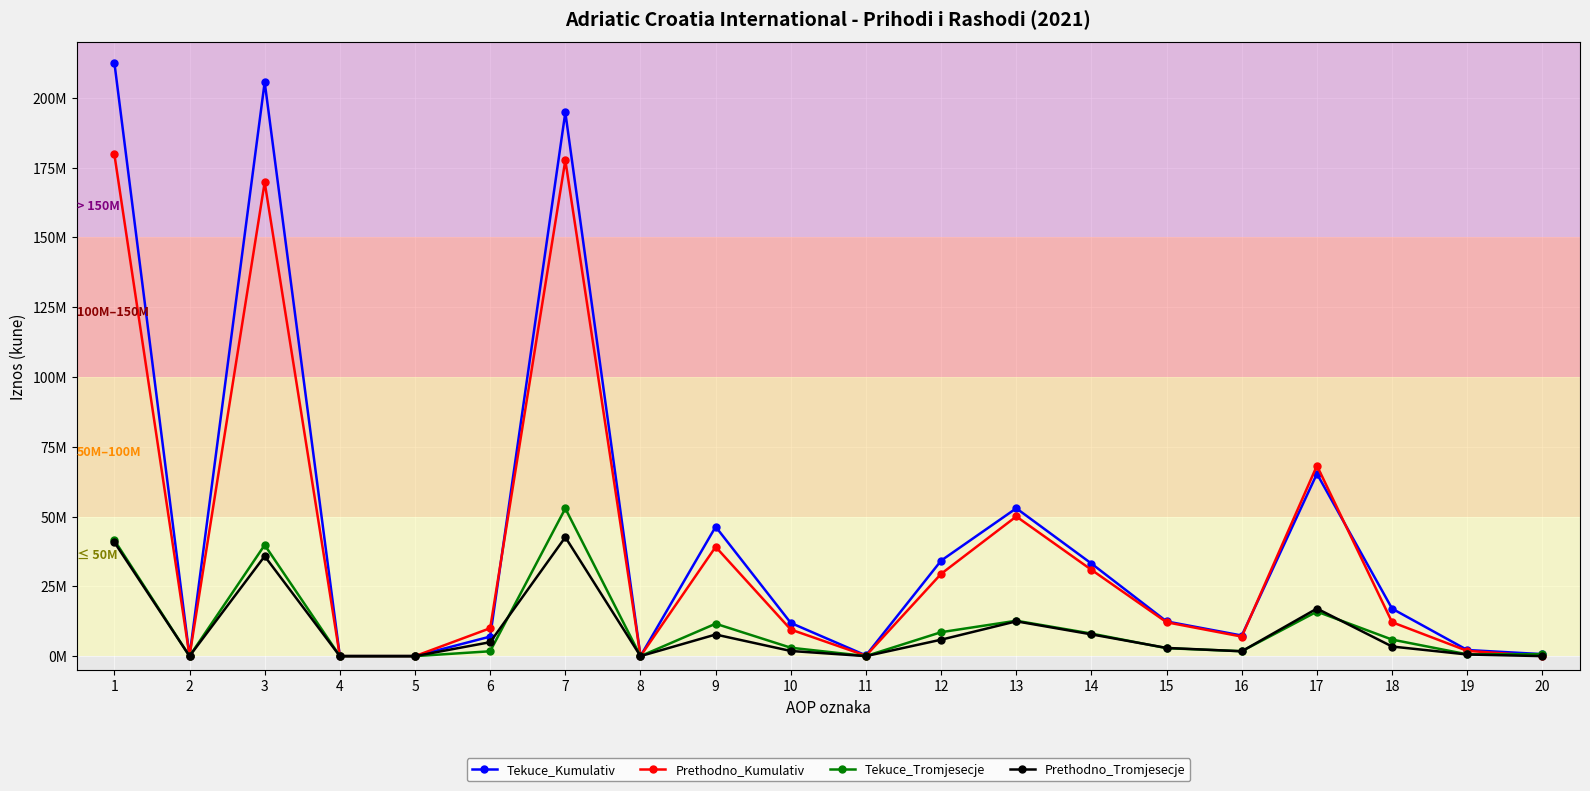

Which has a higher value, 15 or 13?

13